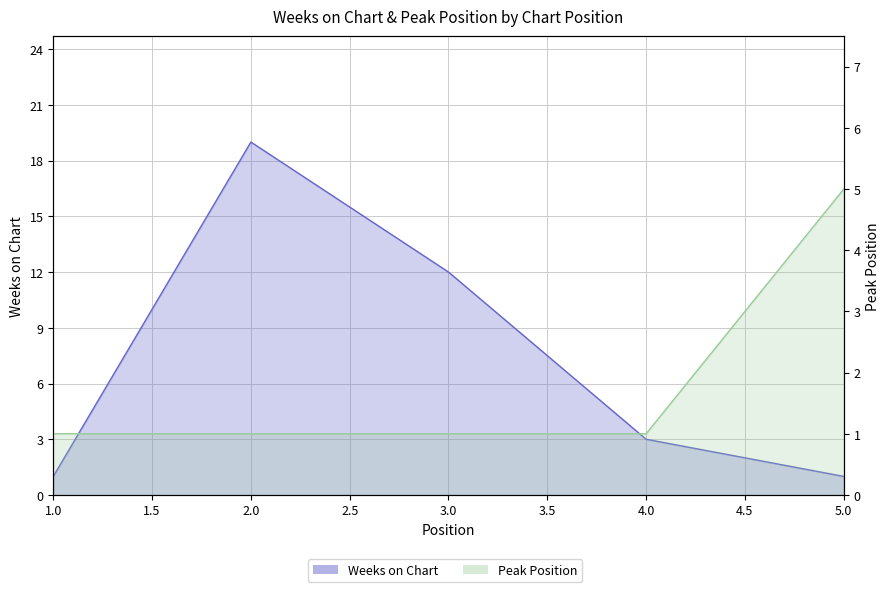

Rank the series by their maximum value, from highest to lowest.

Weeks on Chart, Peak Position